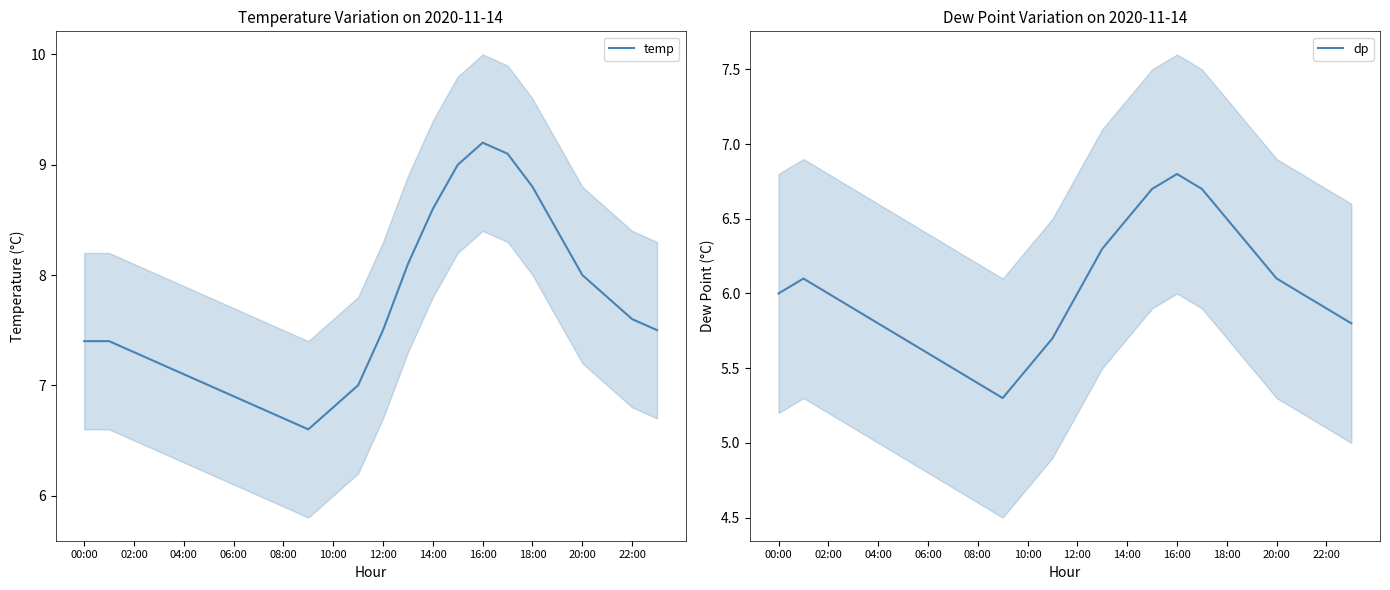

What is the sum of all dp values?

144.1